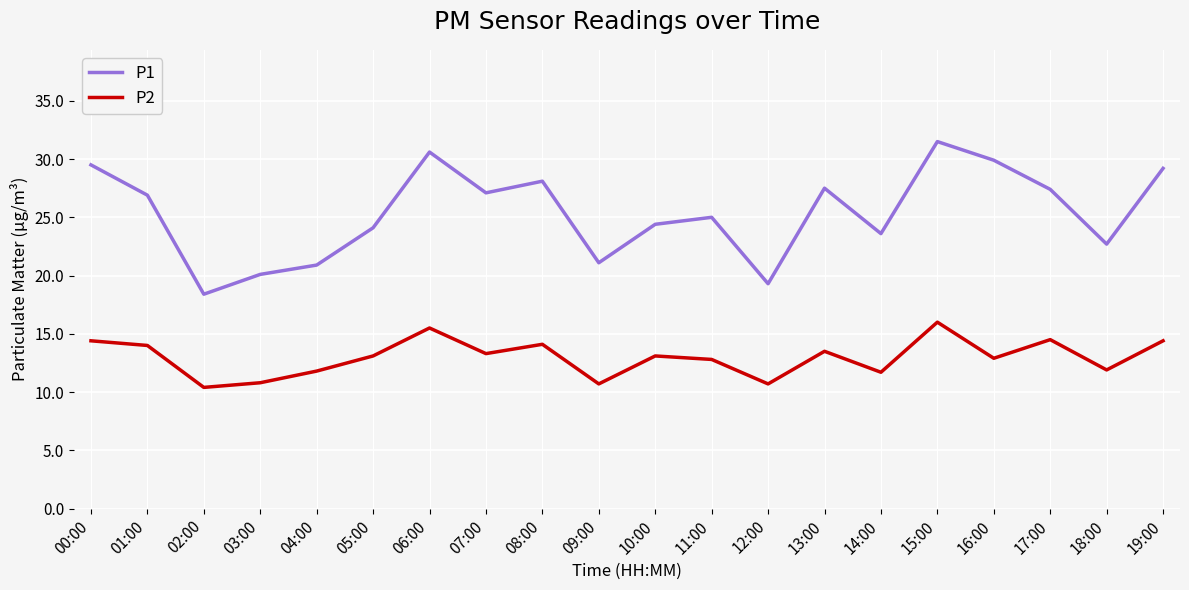

What are all the series names shown in the legend?

P1, P2